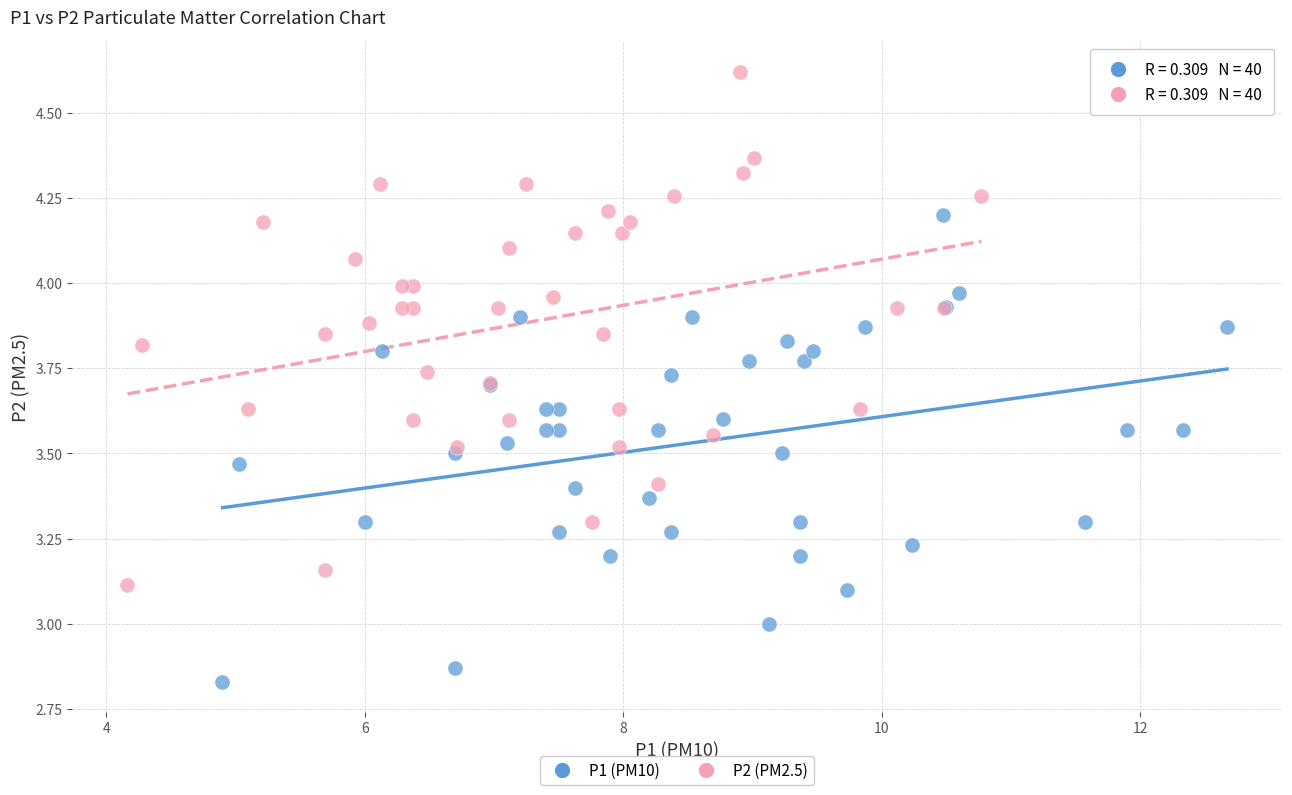

Which series contains the highest Y value?

P2 (PM2.5)